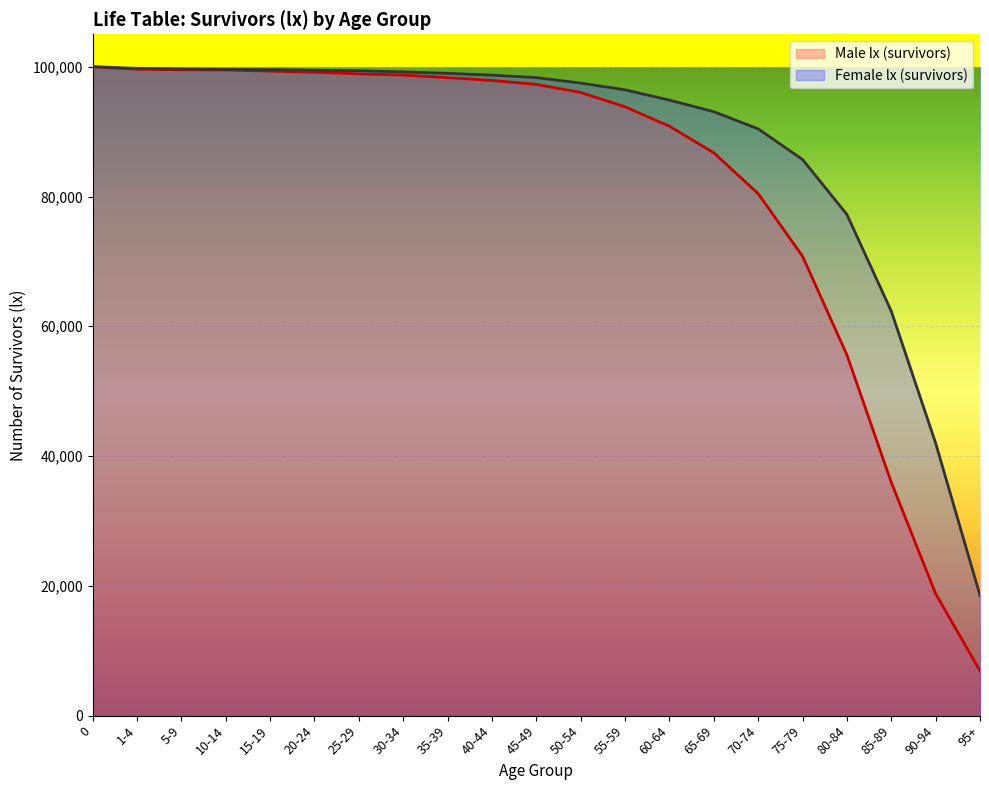

What is the difference between the highest and lowest values at 15-19?

228